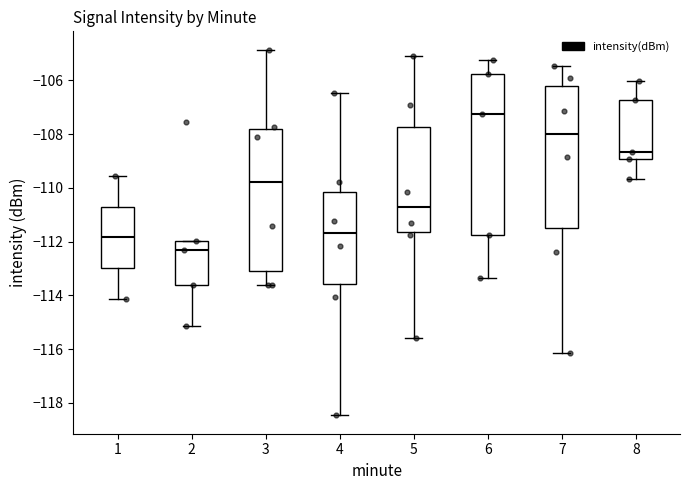

Reading left to right, read every box against the y-axis: the position of its median line, the range the box covers, and the ends of its whiskers. The values are not printed on the chart, so give them approximately, as read against the axis.

1: median -111.8, box -113.0 to -110.8, whiskers -114.2 to -109.6
2: median -112.4, box -113.6 to -112.0, whiskers -115.2 to -112.0
3: median -109.8, box -113.0 to -107.8, whiskers -113.6 to -104.8
4: median -111.6, box -113.6 to -110.2, whiskers -118.4 to -106.4
5: median -110.8, box -111.6 to -107.8, whiskers -115.6 to -105.0
6: median -107.2, box -111.8 to -105.8, whiskers -113.4 to -105.2
7: median -108.0, box -111.6 to -106.2, whiskers -116.2 to -105.4
8: median -108.6, box -109.0 to -106.8, whiskers -109.6 to -106.0